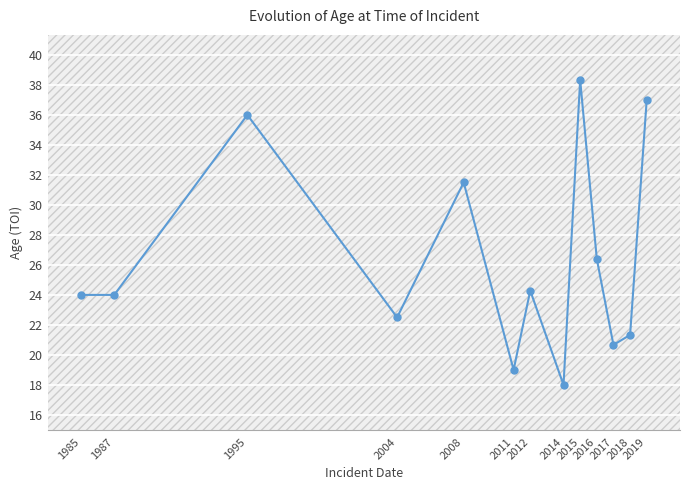

Reading right to left, transcribe all the data shown in this chart.

37.0	21.3	20.7	26.4	38.3	18.0	24.3	19.0	31.5	22.5	36.0	24.0	24.0